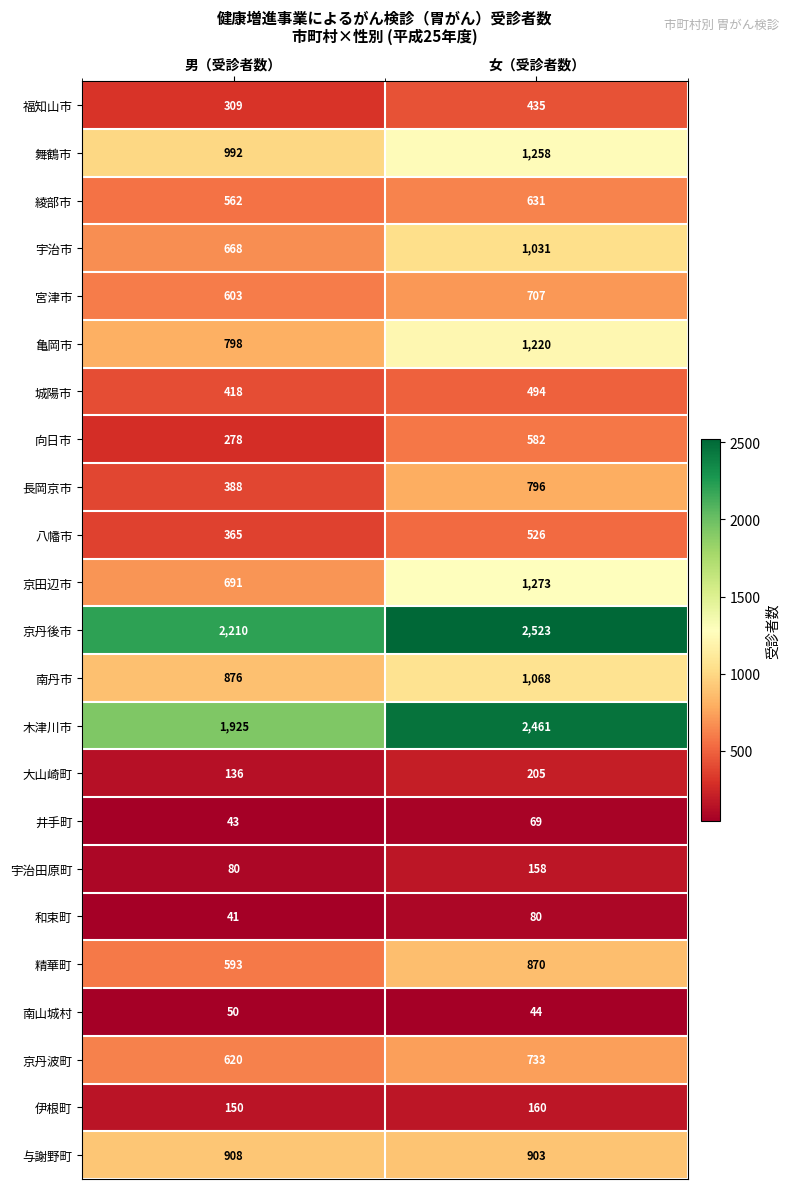

Is the value of 京丹後市 at 男（受診者数） greater than the value of 大山崎町 at 男（受診者数）?

Yes